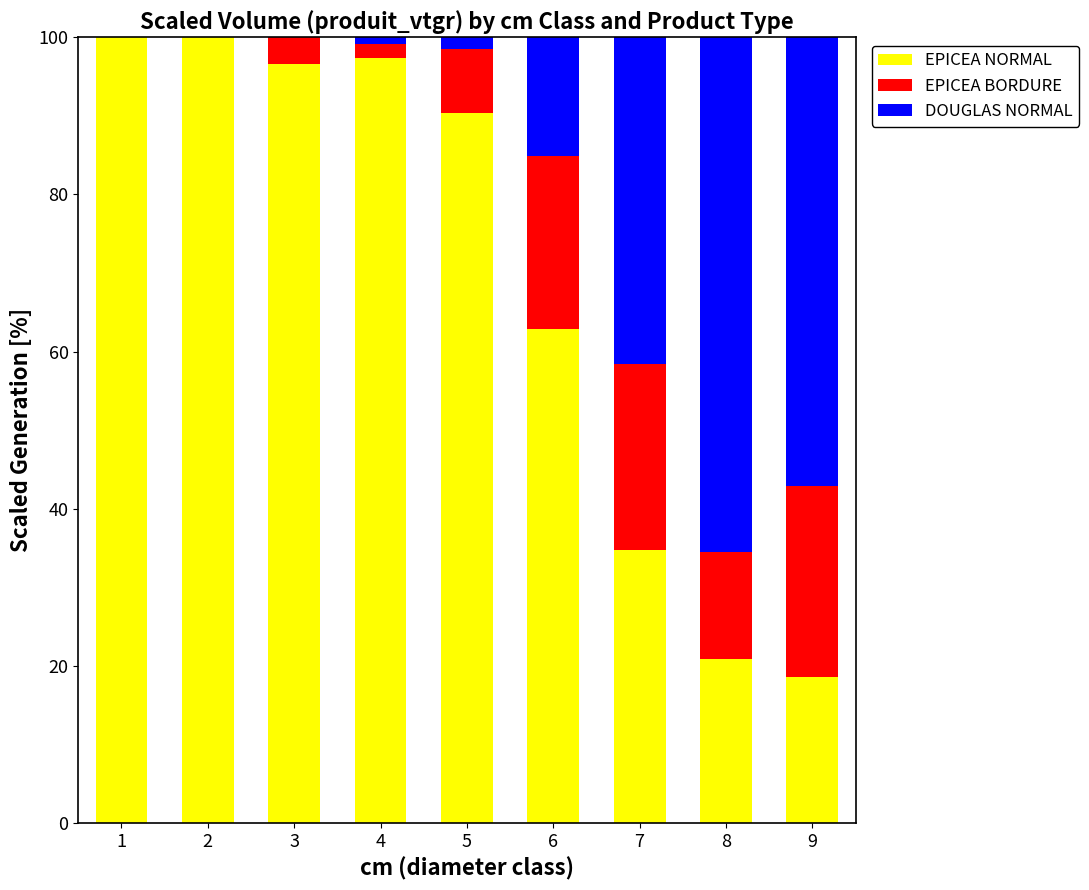

What is the highest value of the EPICEA NORMAL series?

100.0